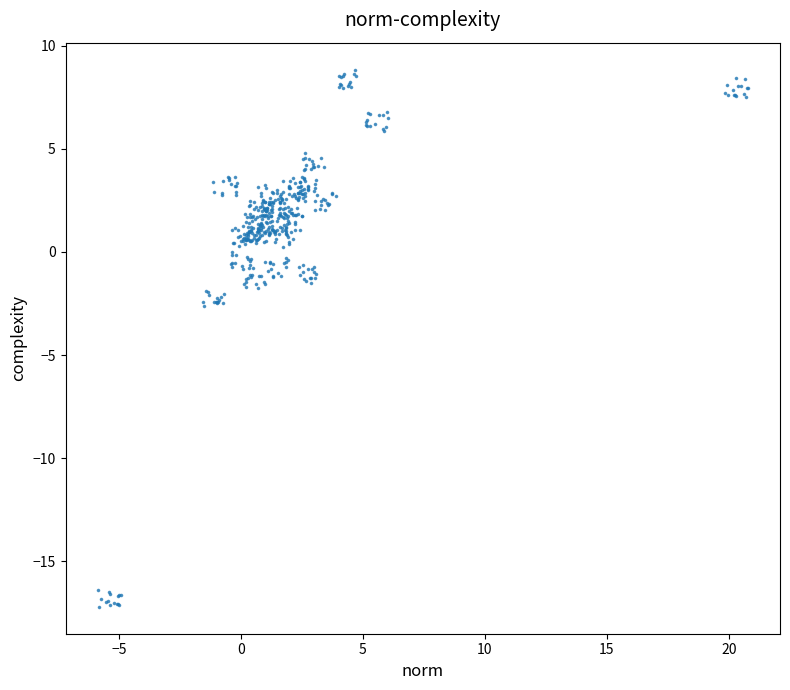

What is the range of Y values (max minus min)?

26.0